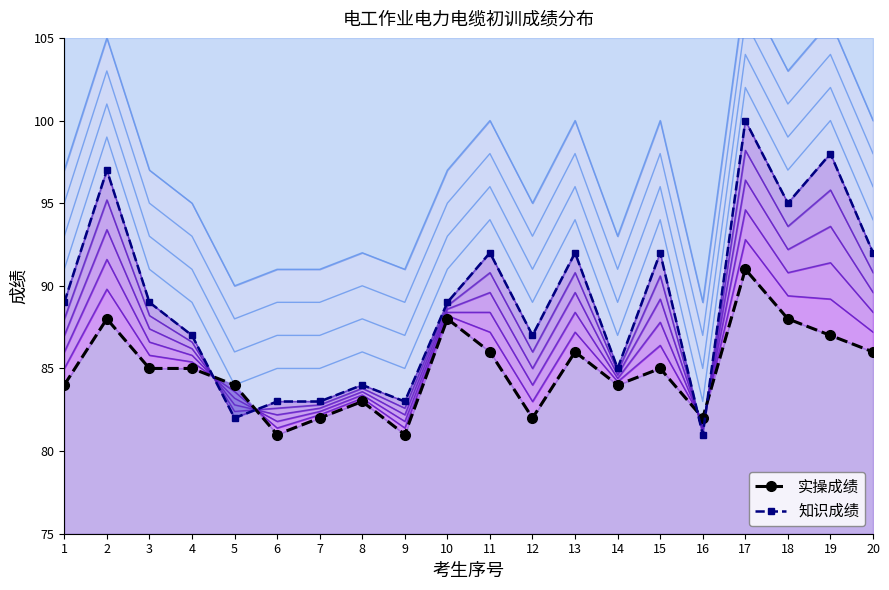

Reading left to right, what are all the values shown in this chart?

实操成绩: 1=84	2=88	3=85	4=85	5=84	6=81	7=82	8=83	9=81	10=88	11=86	12=82	13=86	14=84	15=85	16=82	17=91	18=88	19=87	20=86
知识成绩: 1=89	2=97	3=89	4=87	5=82	6=83	7=83	8=84	9=83	10=89	11=92	12=87	13=92	14=85	15=92	16=81	17=100	18=95	19=98	20=92